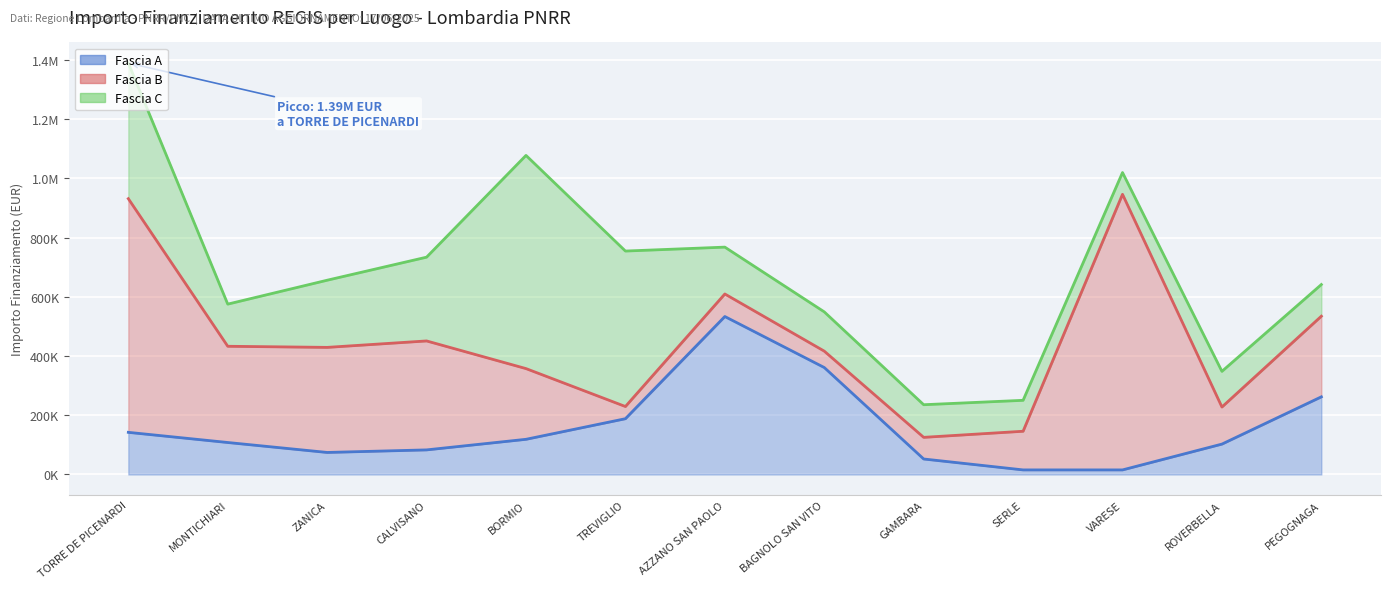

True or false: Fascia B and Fascia A cross at least once.

True